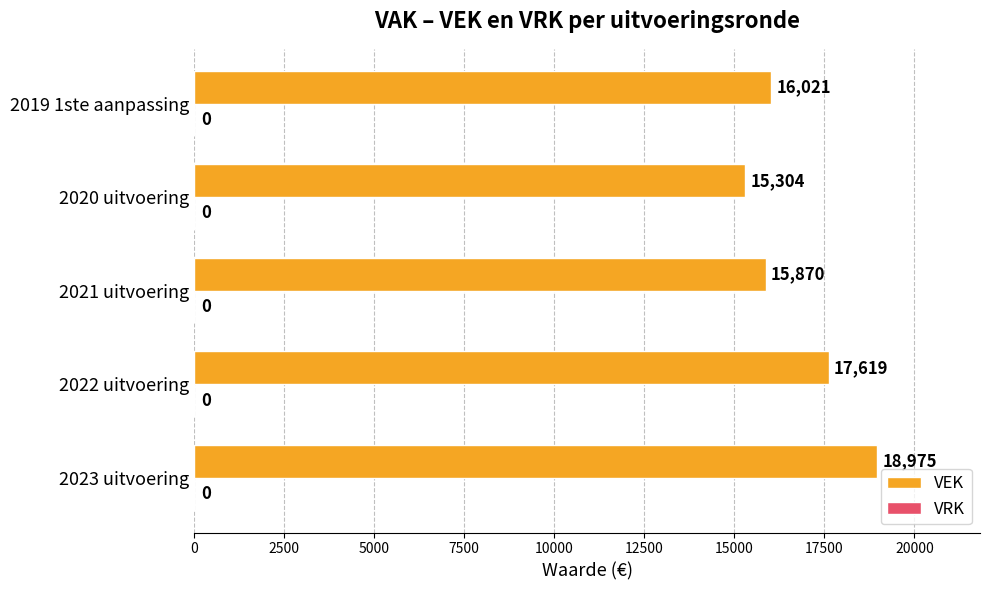

True or false: the data shows 7574 at 2021 uitvoering.

False